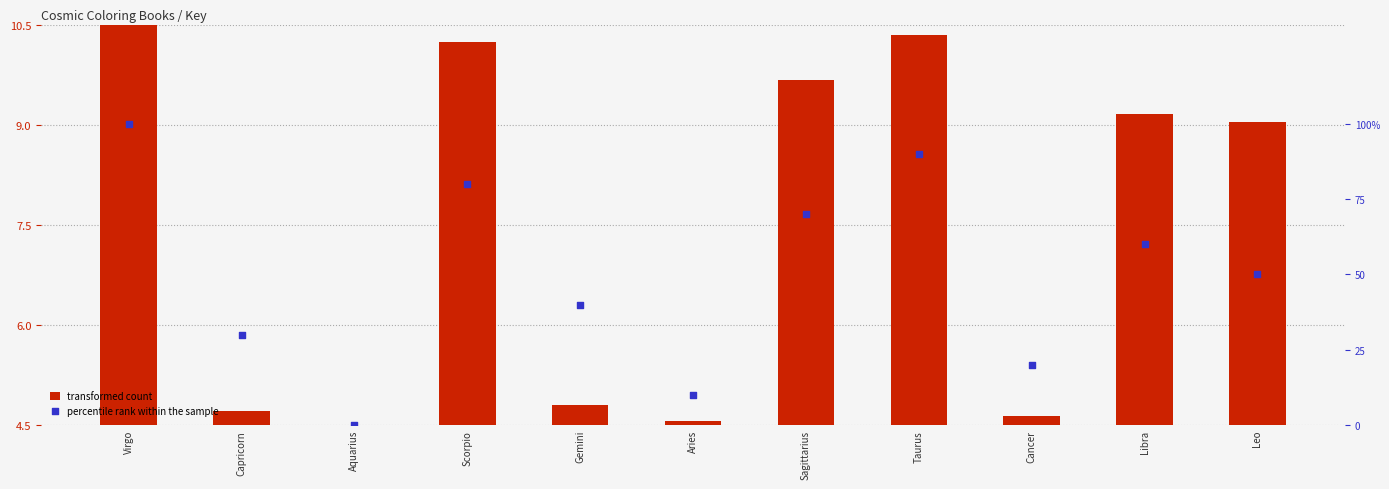

Which series contains the highest Y value?

percentile rank within the sample